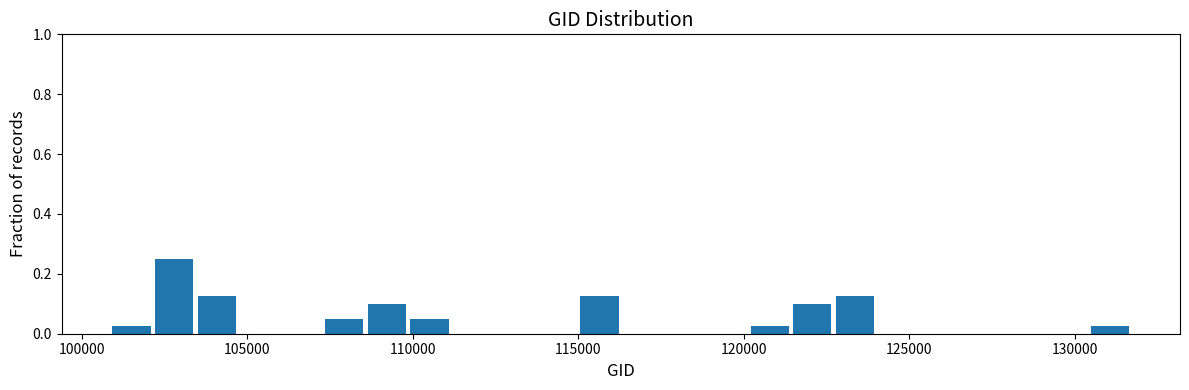

Around what value on the x-axis is the tallest bar? Give the approximate position of its centre, as read against the axis.

103000